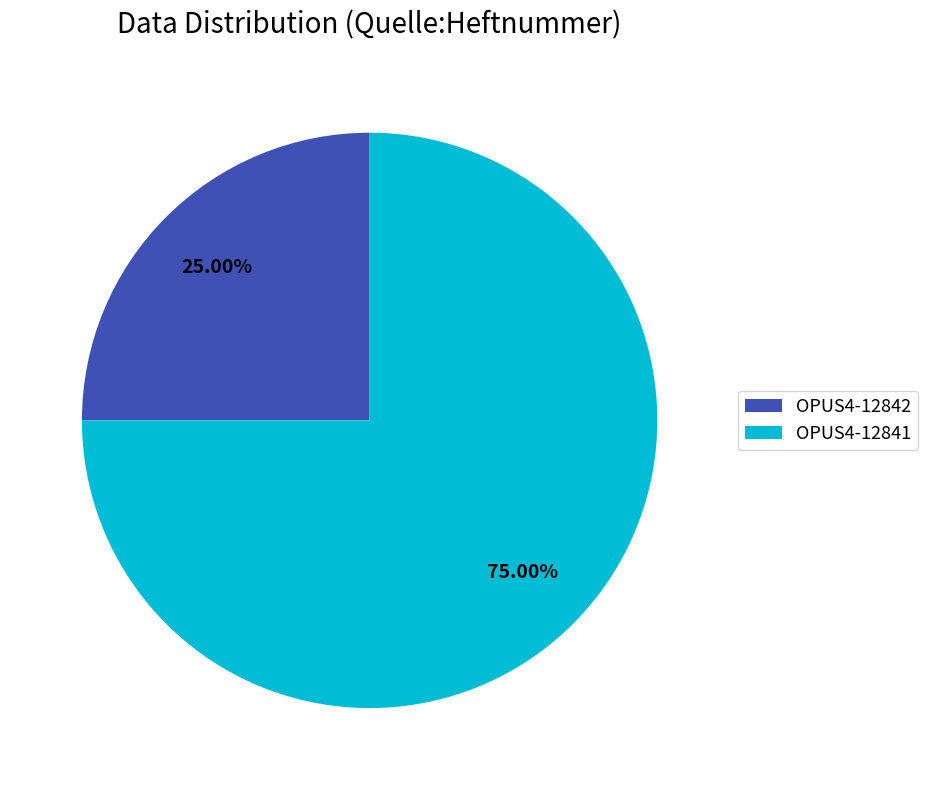

Does OPUS4-12842 account for over 50% of the chart?

No